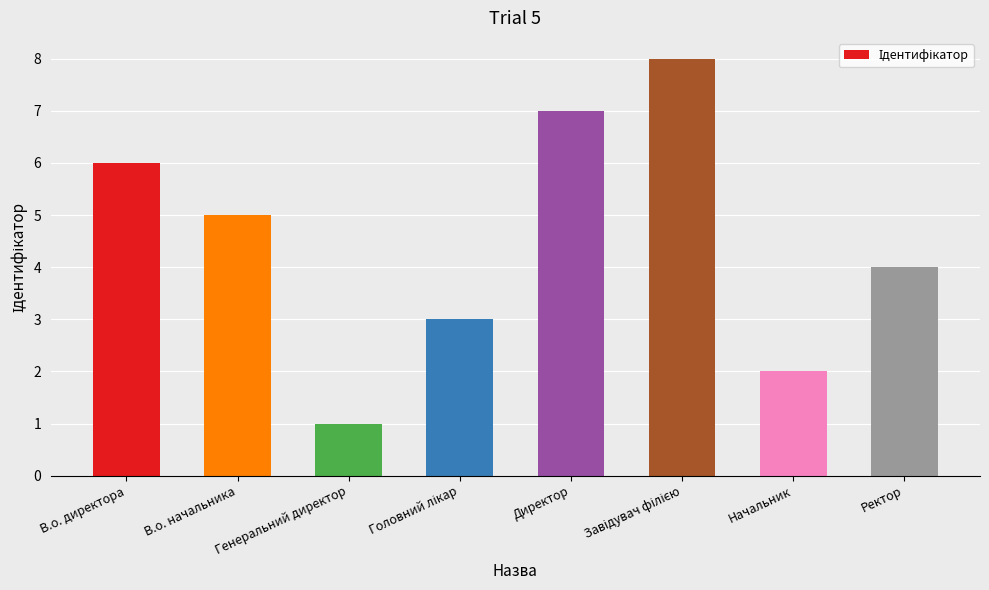

What is the label of the 1st bar from the right?

Ректор